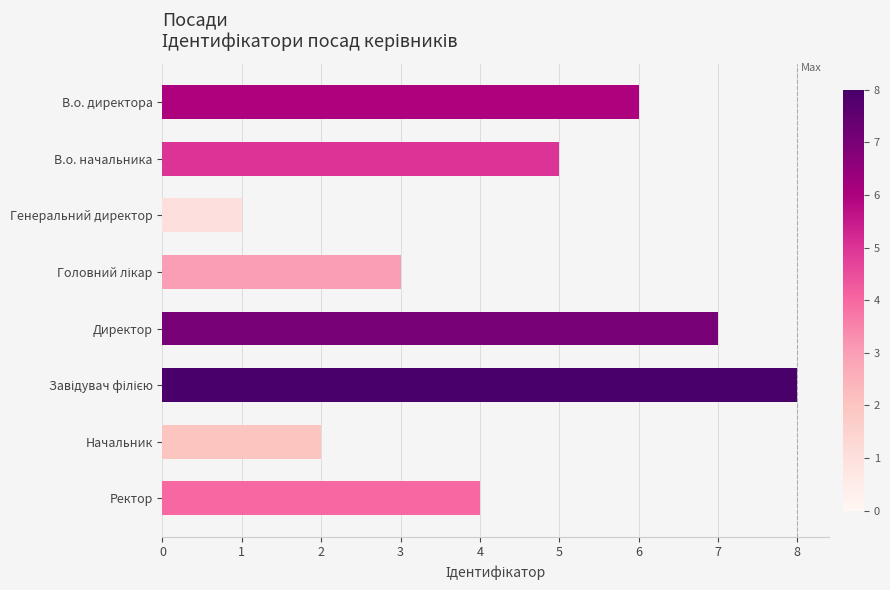

What is the label of the 8th bar from the bottom?

В.о. директора